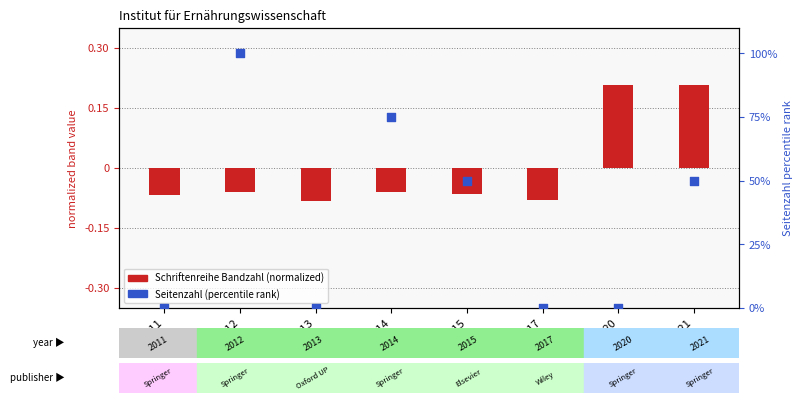

At which category is the sum across all series the highest?

2012